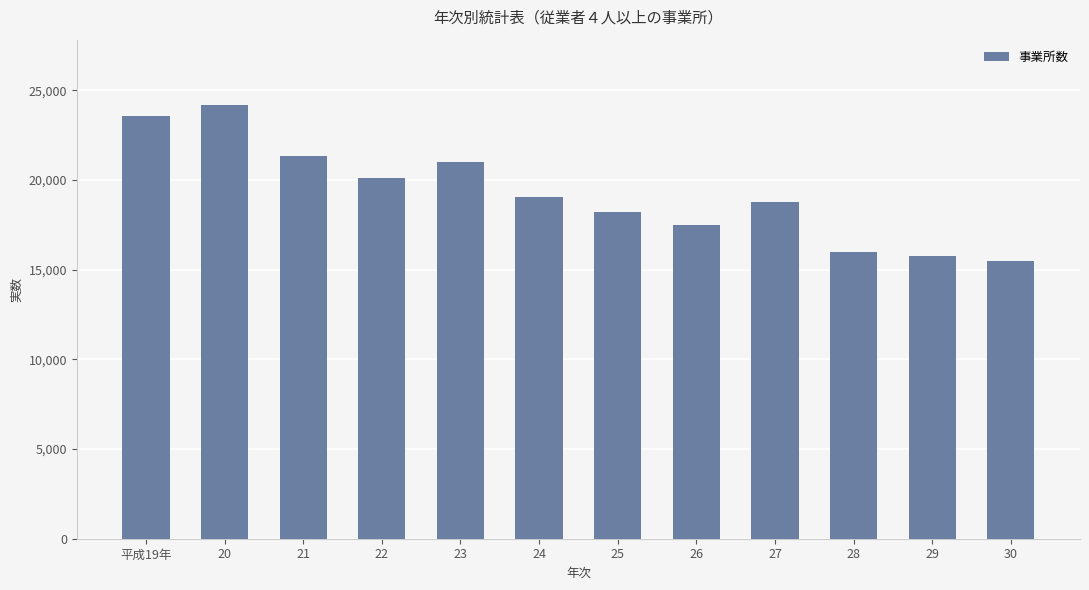

Which category has the highest value across all series?

20